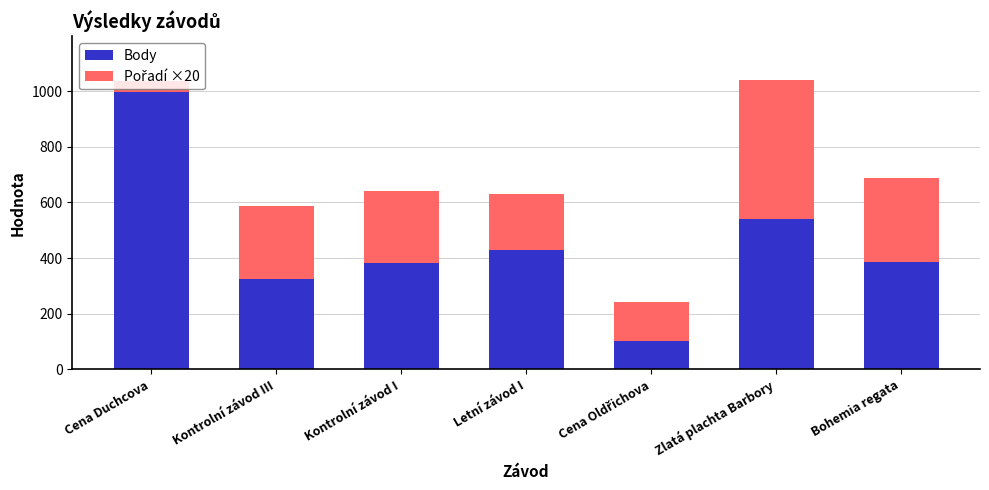

At which label does Body reach its peak?

Cena Duchcova